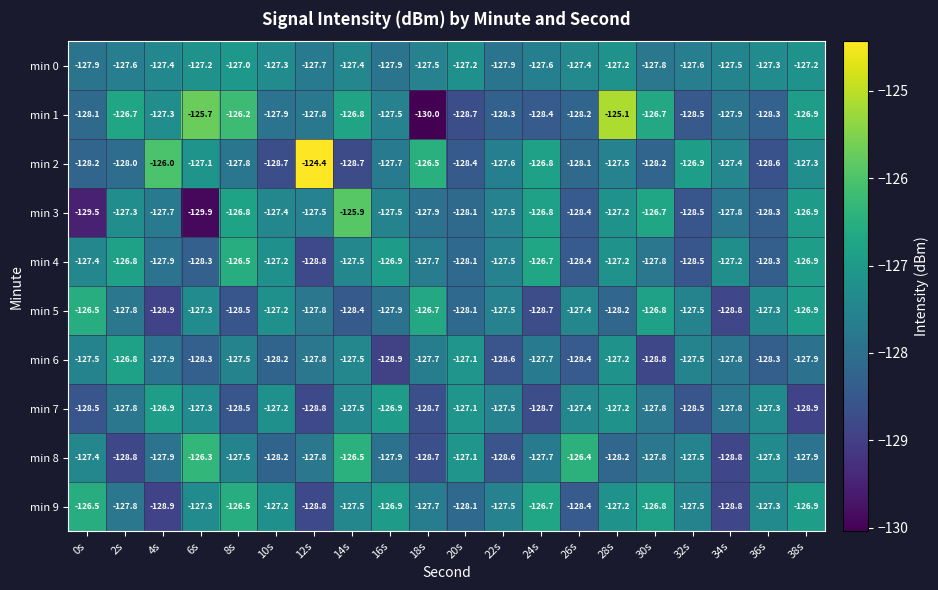

What is the maximum value shown in the chart?

-124.4